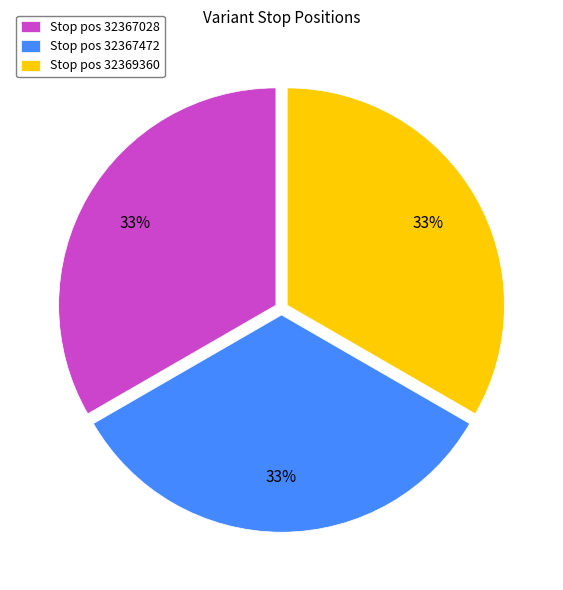

The Stop pos 32367472 slice represents 42% of the pie. True or false?

False